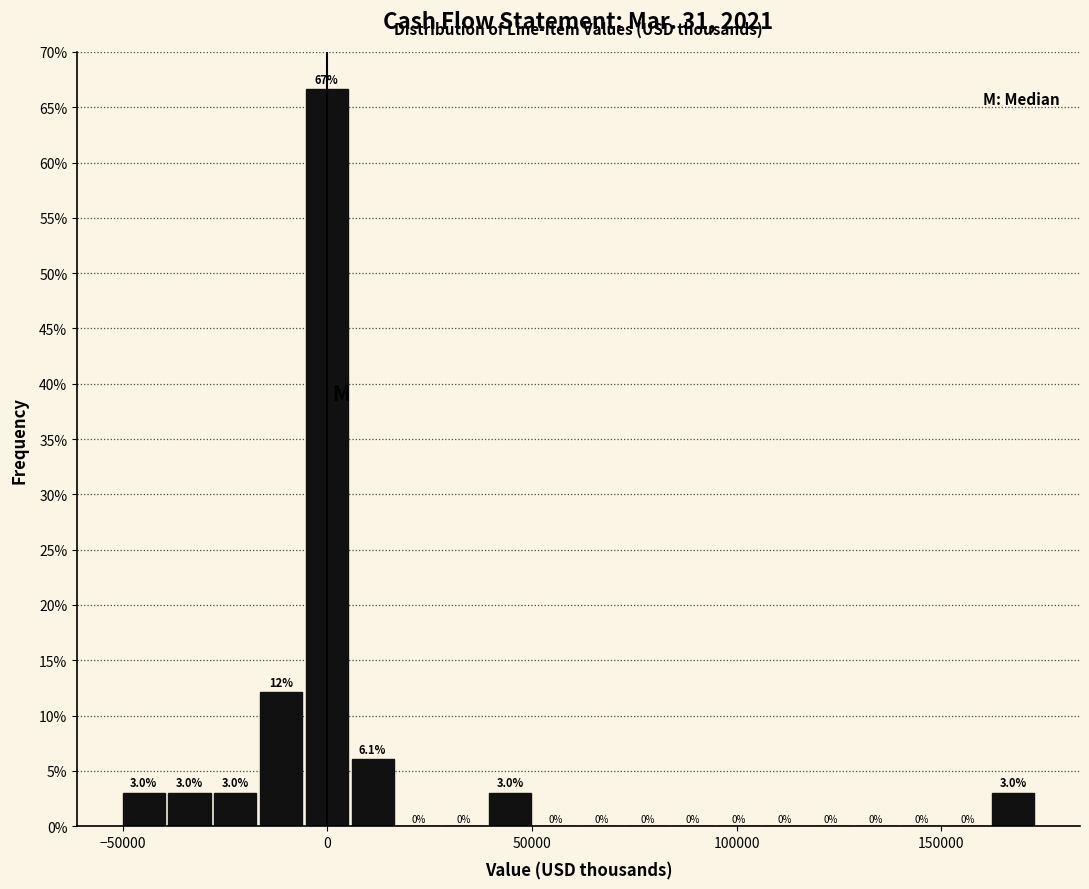

Read against the x-axis, roughly where is the centre of the tallest bar?

0